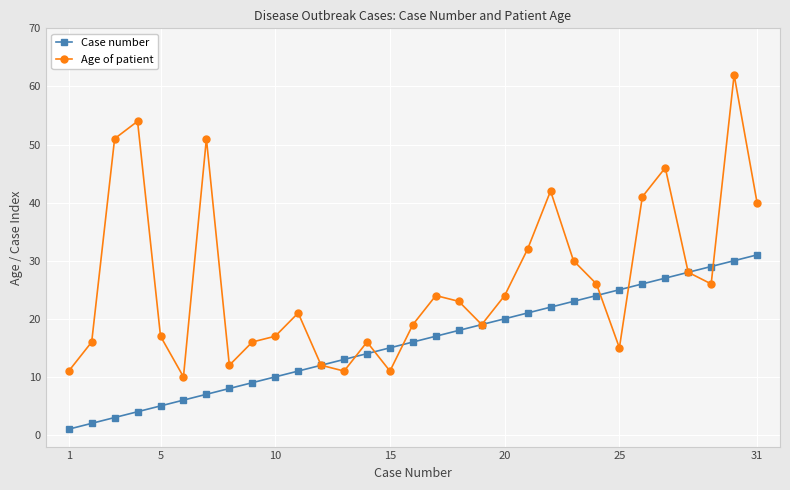

True or false: Age of patient has more than 2 interior local peaks.

True